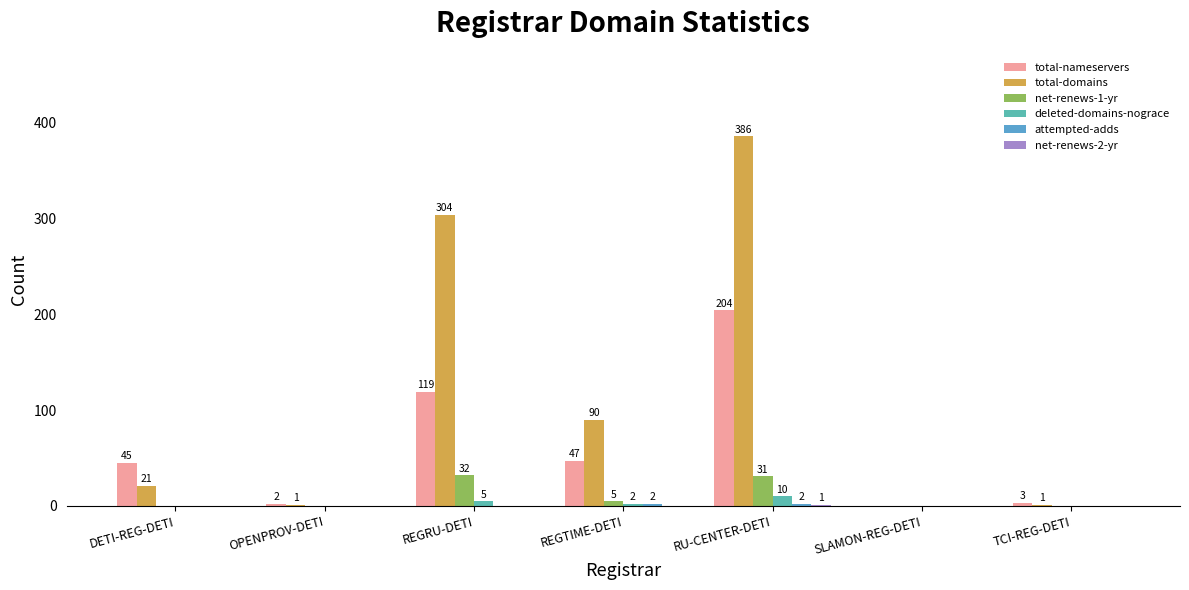

Are the bars horizontal?

No